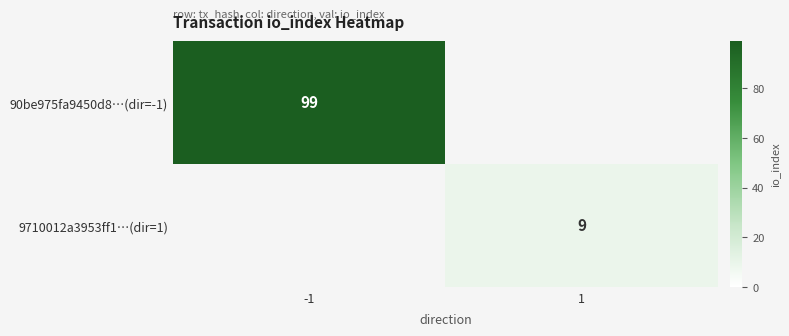

At how many categories does at least one series exceed 33?

1